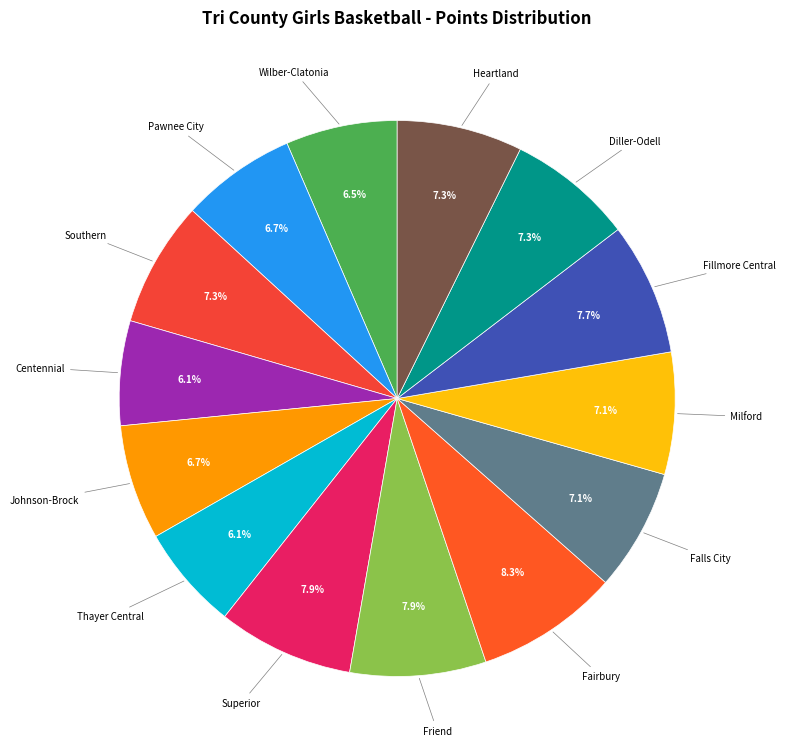

Does any single category account for the majority?

No